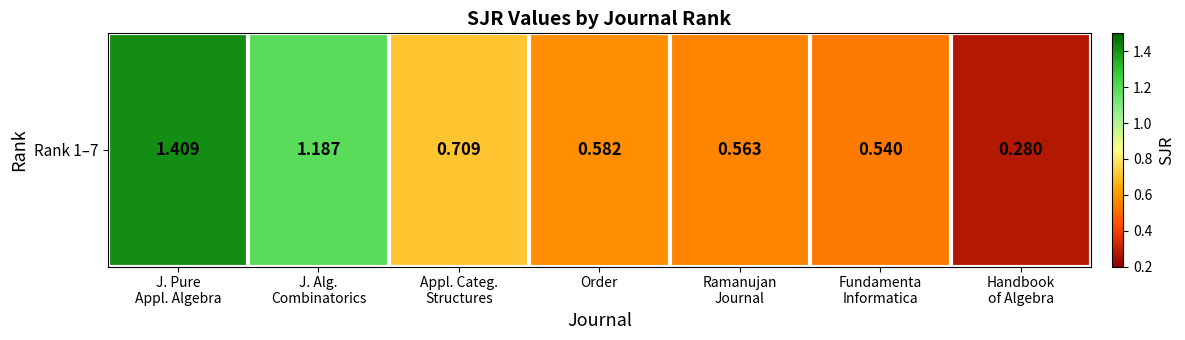

Reading left to right, list all the values displayed in this chart.

J. Pure
Appl. Algebra=1.4	J. Alg.
Combinatorics=1.2	Appl. Categ.
Structures=0.7	Order=0.6	Ramanujan
Journal=0.6	Fundamenta
Informatica=0.5	Handbook
of Algebra=0.3